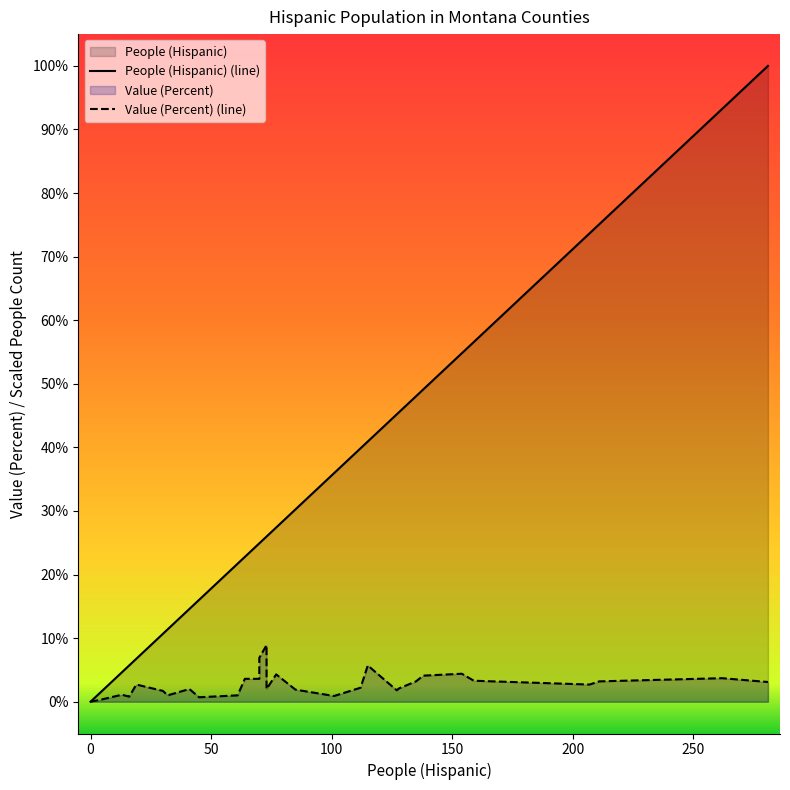

True or false: People (Hispanic) (line) and Value (Percent) (line) cross at least once.

False